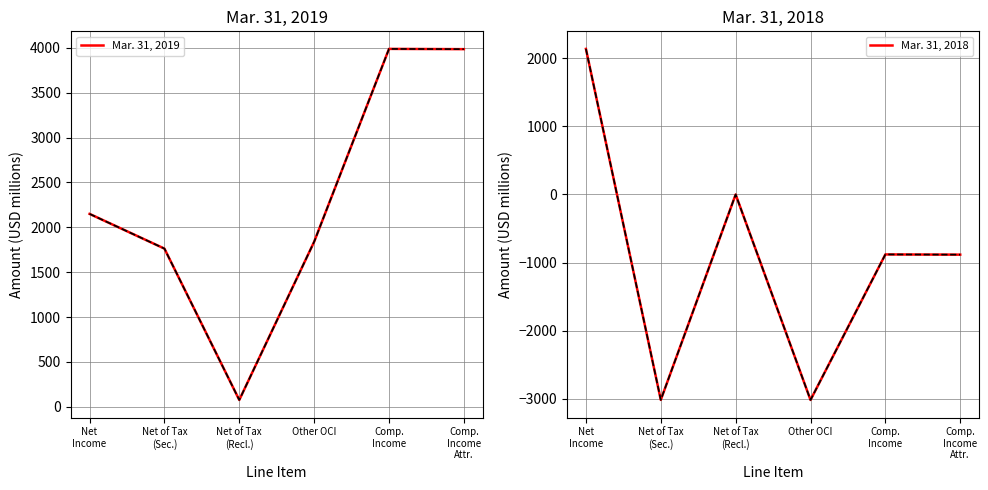

True or false: Mar. 31, 2018 and Mar. 31, 2019 cross at least once.

False